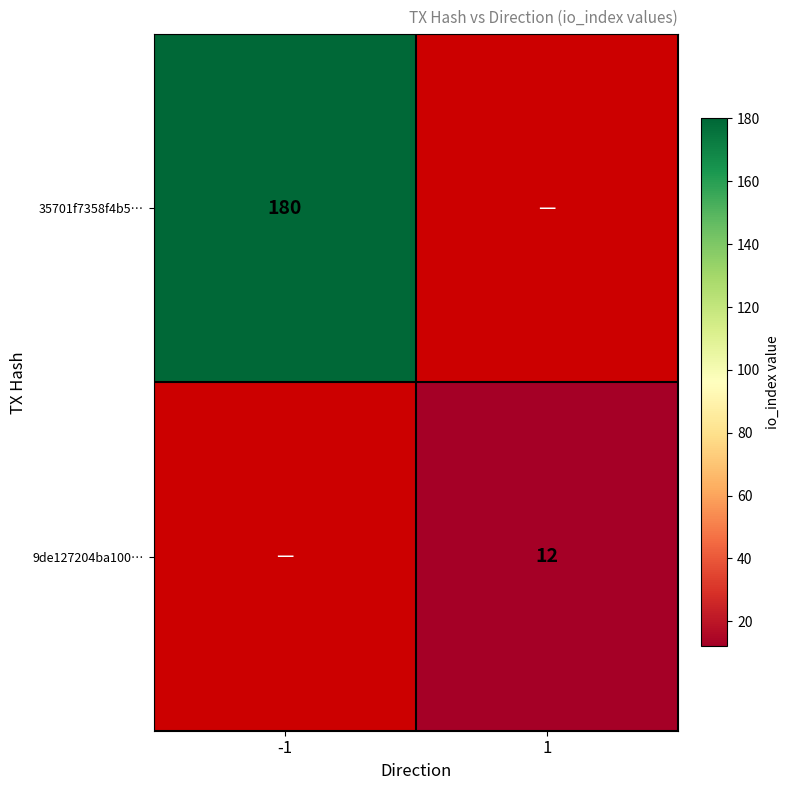

Is it true that 9de127204ba100… equals 3 at 1?

False